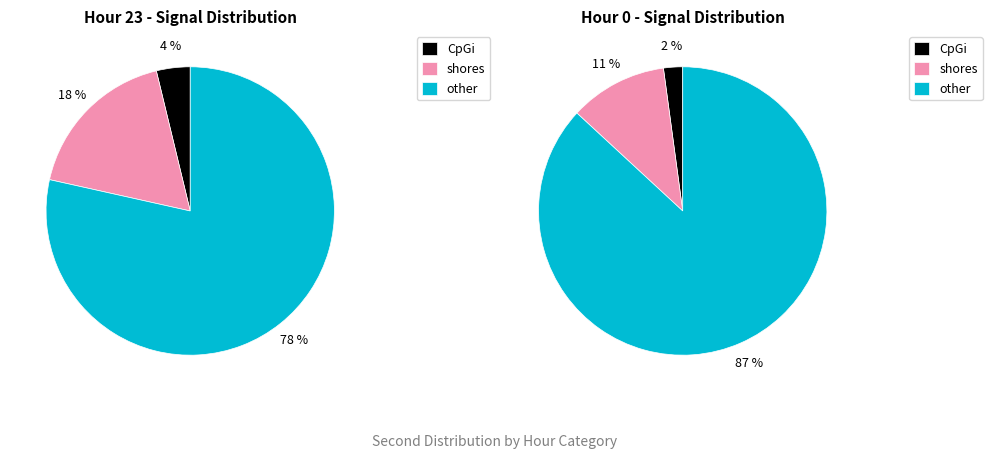

Is the sum of 0 and 0 greater than half?

No